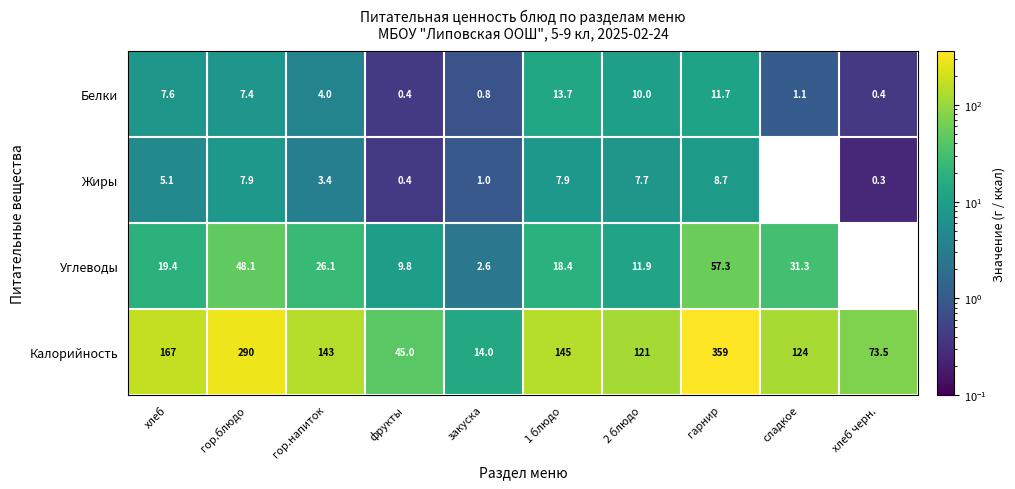

At how many categories does at least one series exceed 158?

3